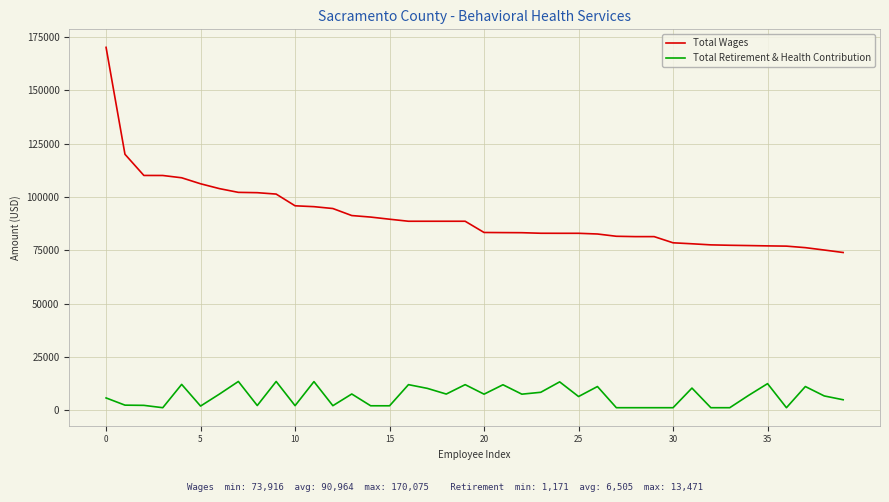

True or false: Total Retirement & Health Contribution and Total Wages cross at least once.

False